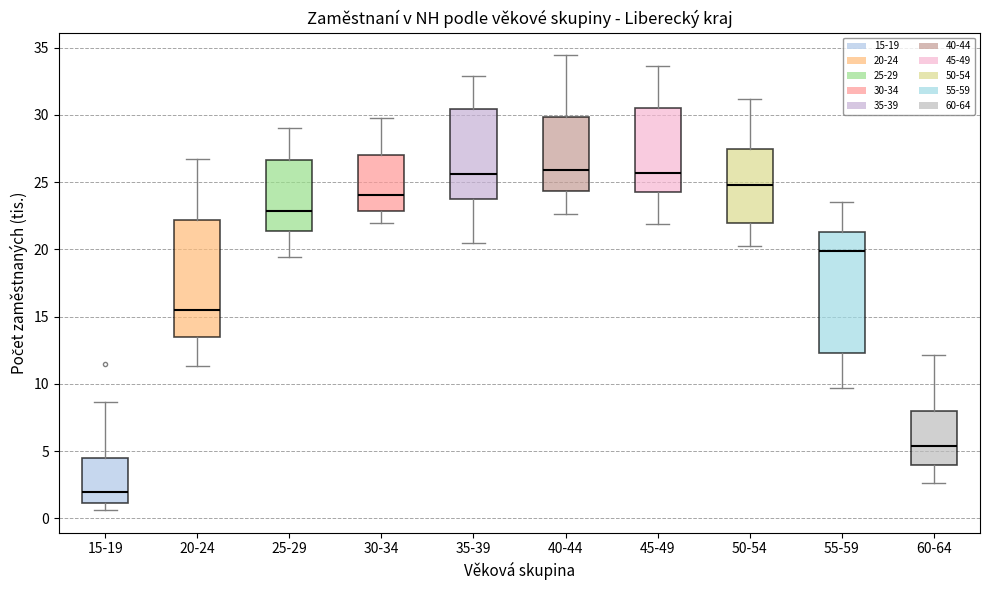

Reading left to right, transcribe this box plot: for each box, give where its median line is, the range the box spans, and where its two whiskers end, as read against the y-axis. The values are not printed on the chart, so give them approximately, as read against the axis.

15-19: median 2.0, box 1.0 to 4.5, whiskers 0.5 to 8.5
20-24: median 15.5, box 13.5 to 22.0, whiskers 11.5 to 26.5
25-29: median 23.0, box 21.5 to 26.5, whiskers 19.5 to 29.0
30-34: median 24.0, box 23.0 to 27.0, whiskers 22.0 to 30.0
35-39: median 25.5, box 23.5 to 30.5, whiskers 20.5 to 33.0
40-44: median 26.0, box 24.5 to 30.0, whiskers 22.5 to 34.5
45-49: median 25.5, box 24.5 to 30.5, whiskers 22.0 to 33.5
50-54: median 25.0, box 22.0 to 27.5, whiskers 20.0 to 31.0
55-59: median 20.0, box 12.5 to 21.5, whiskers 9.5 to 23.5
60-64: median 5.5, box 4.0 to 8.0, whiskers 2.5 to 12.0